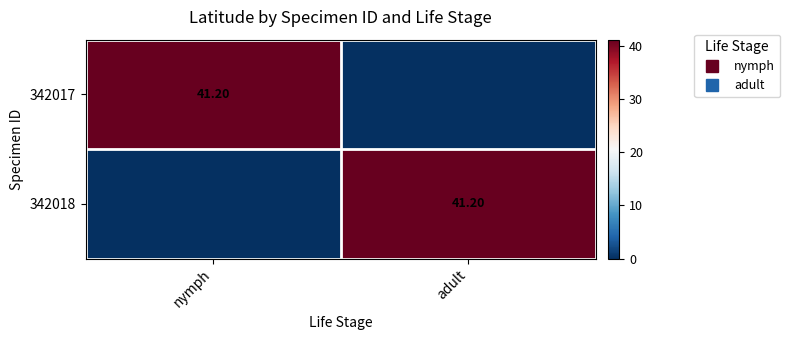

List the labels in order of 342018 value, smallest first.

nymph, adult